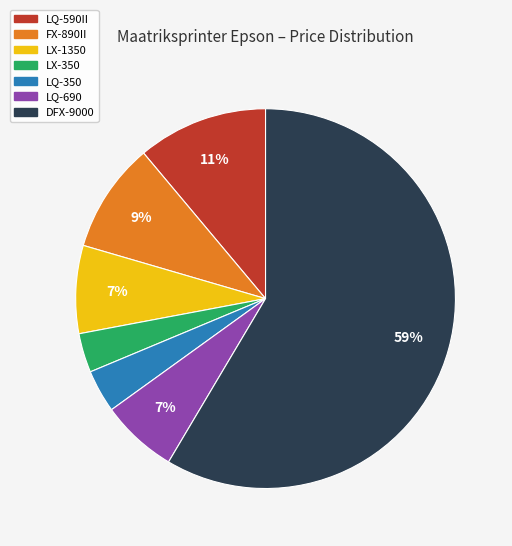

True or false: LX-1350 accounts for 7% of the total.

True